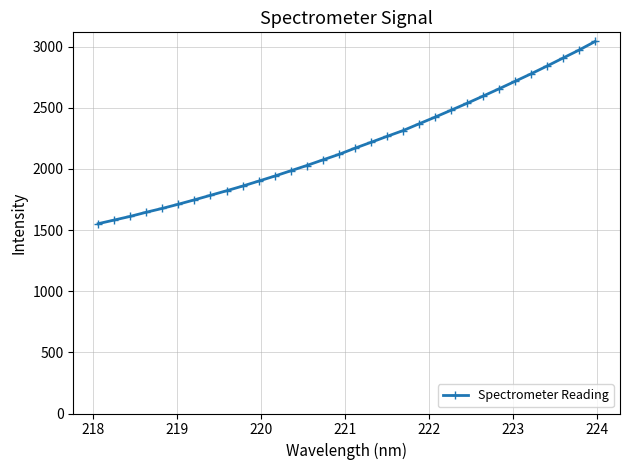

What is the average value?

2197.6